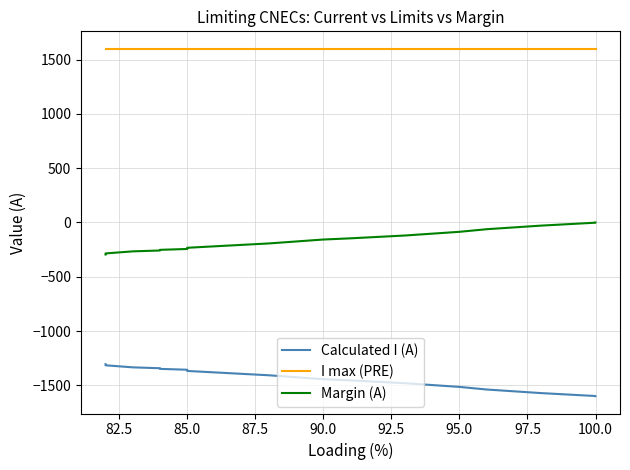

Is it true that Calculated I (A) equals -388 at 85.0?

False